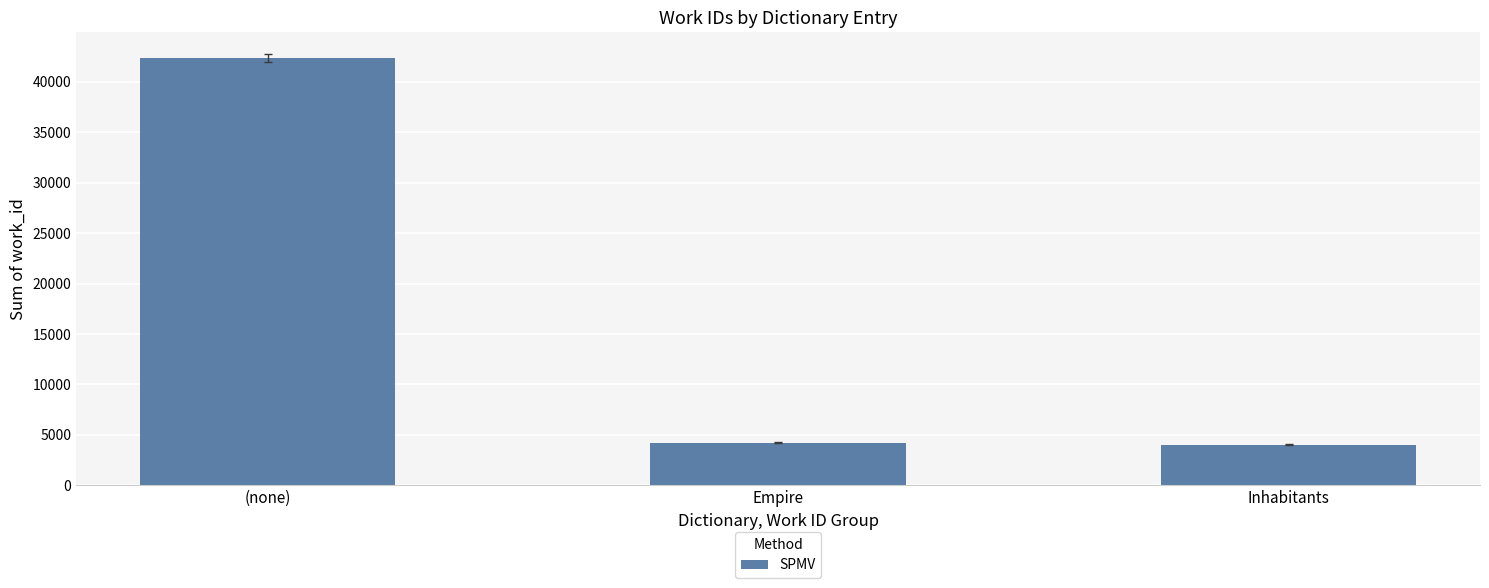

Approximately how many times larger is the value at (none) compared to Inhabitants?

10.5